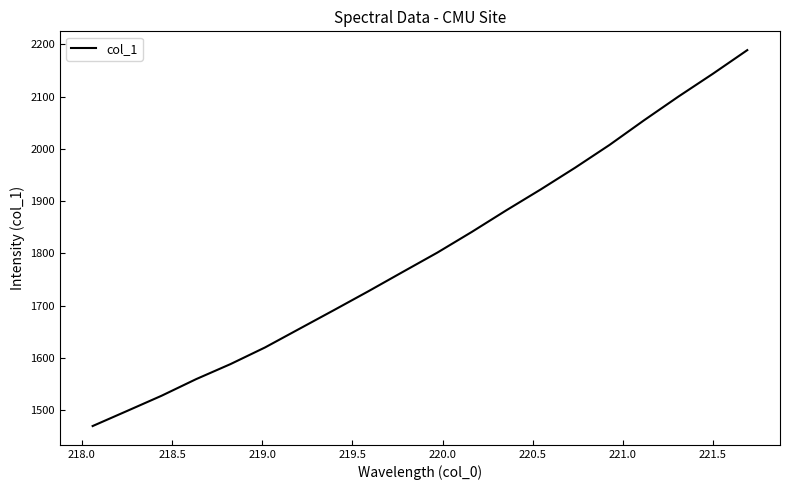

What is the difference between the maximum and minimum values?

718.7